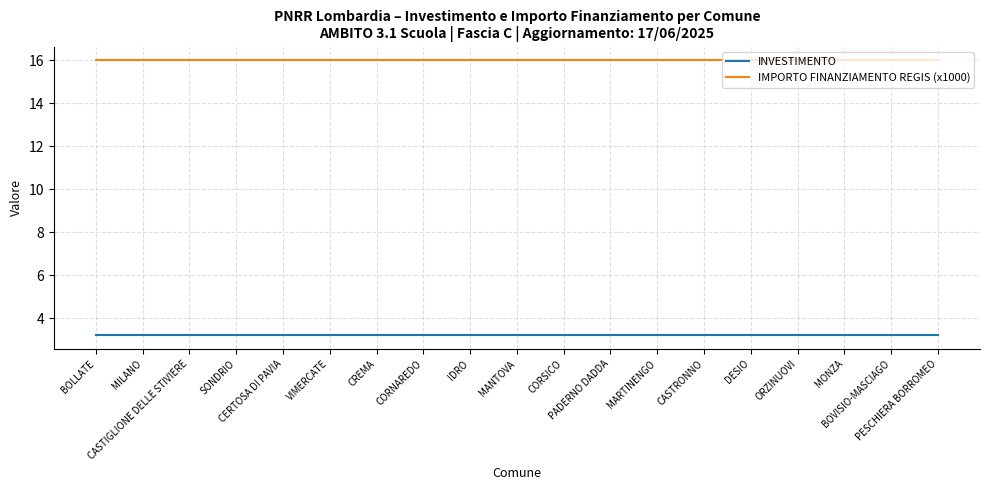

Rank the series by their average value, from lowest to highest.

INVESTIMENTO, IMPORTO FINANZIAMENTO REGIS (x1000)